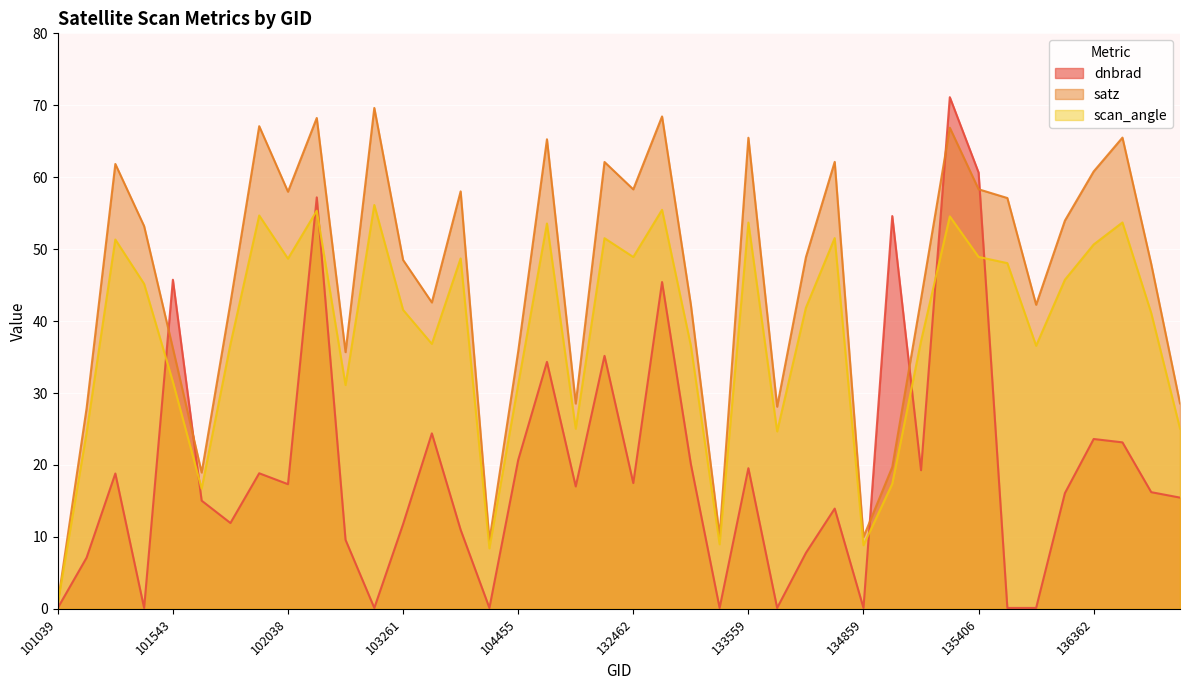

In satz, how many points are higher than both neighbors (excluding endpoints)?

12